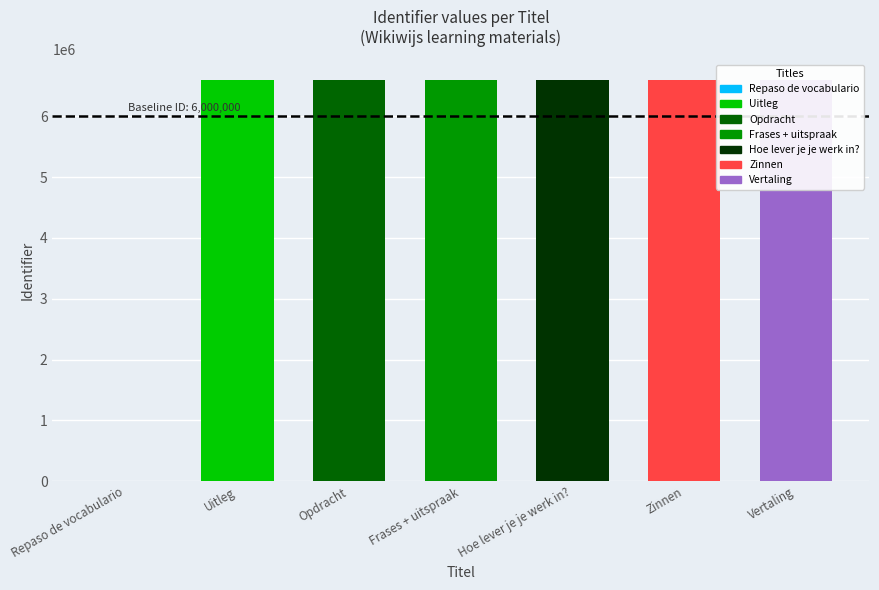

List the labels in order of value, largest first.

Vertaling, Zinnen, Hoe lever je je werk in?, Opdracht, Frases + uitspraak, Uitleg, Repaso de vocabulario